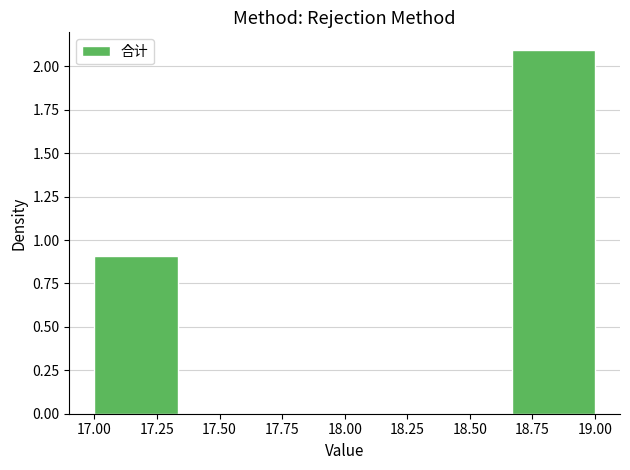

Which range on the x-axis has the tallest bar?

18.65 to 19.00